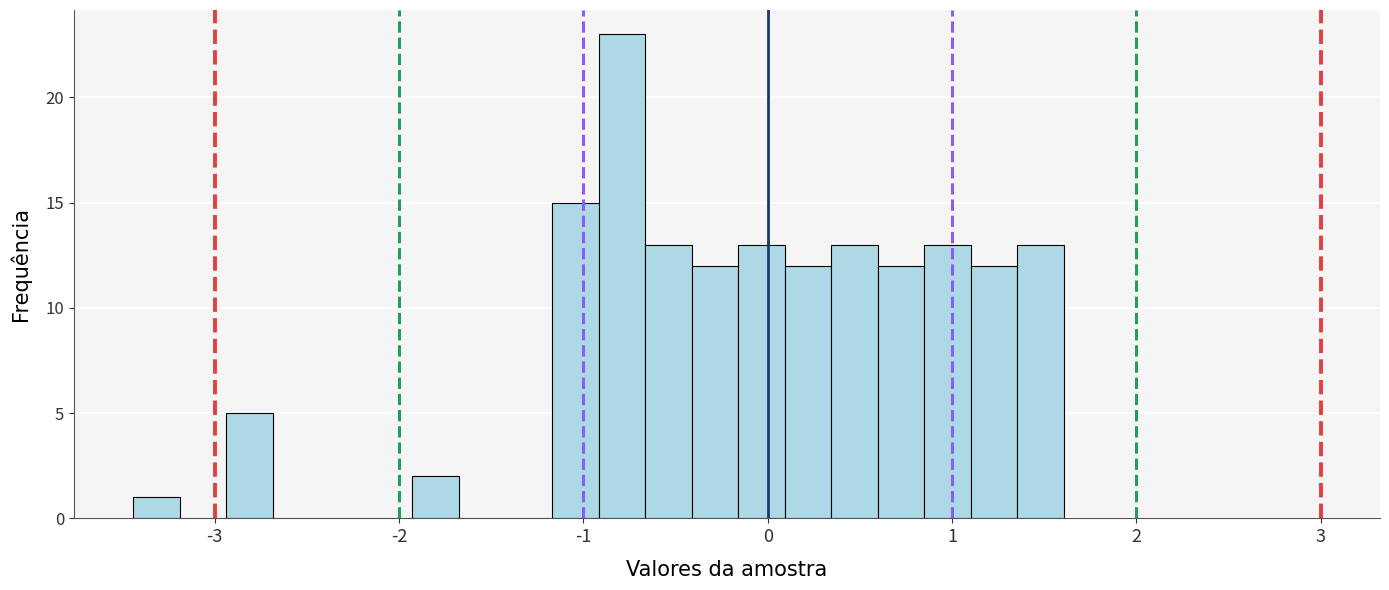

Read against the x-axis, roughly where is the centre of the tallest bar?

-0.8